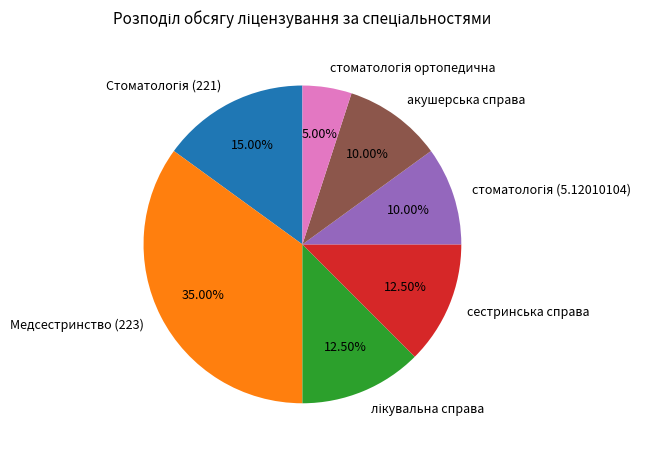

Which slice is the largest?

Медсестринство (223)